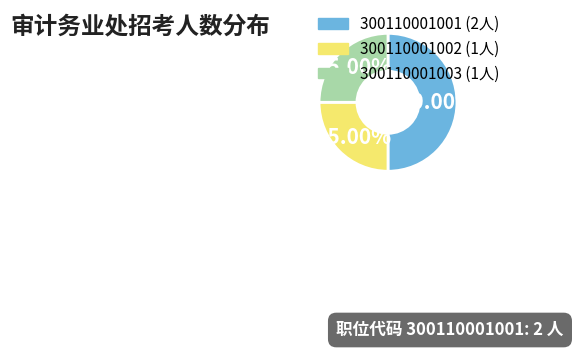

How many segments does this pie chart have?

3